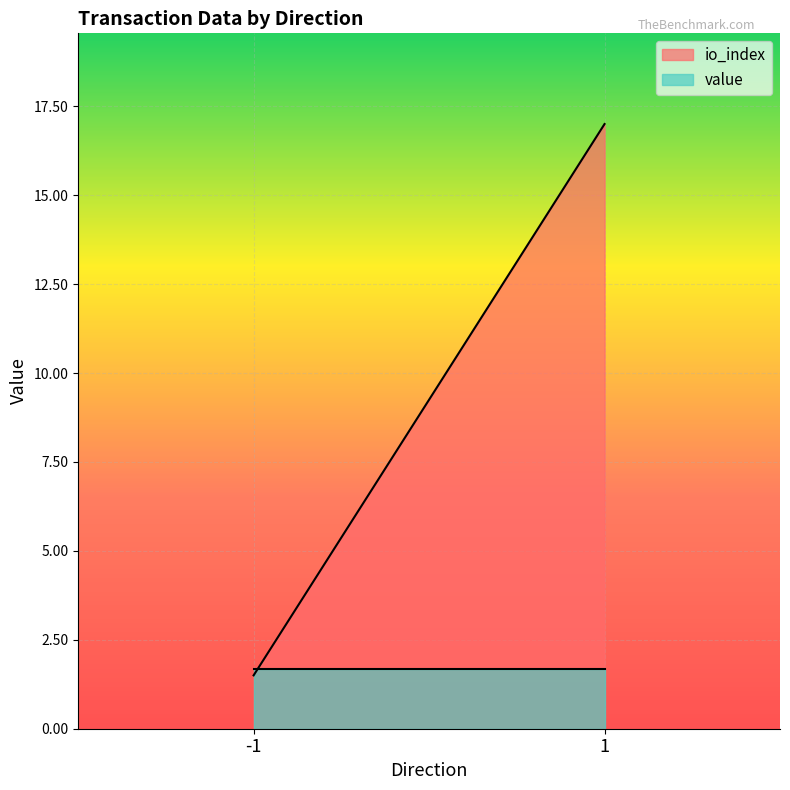

Reading right to left, transcribe all the data shown in this chart.

io_index: 17.0	1.5
value: 1.7	1.7